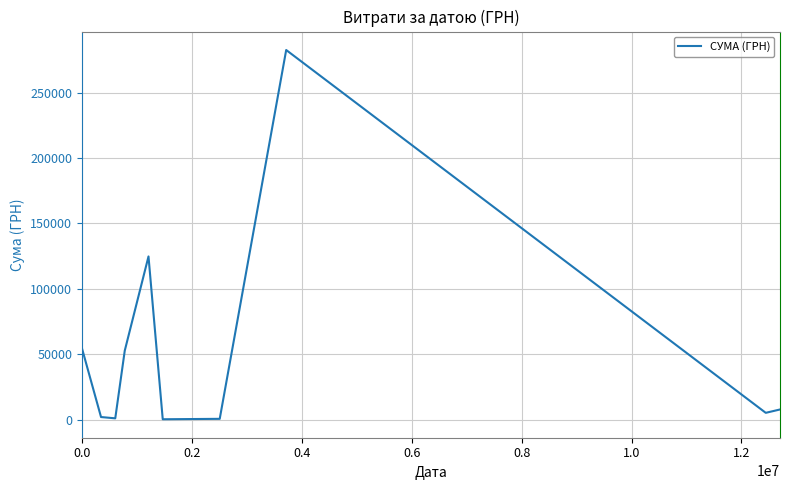

Is this an area chart (filled region under the line)?

No